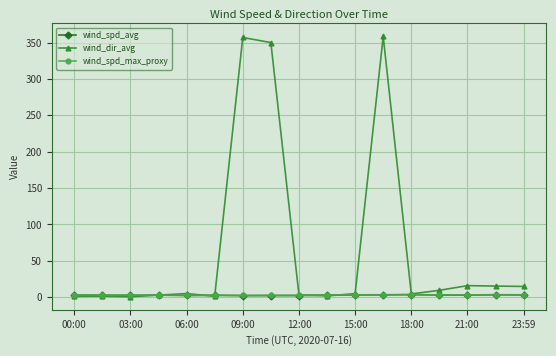

What is the difference between the maximum and minimum values in the wind_spd_avg series?

1.3